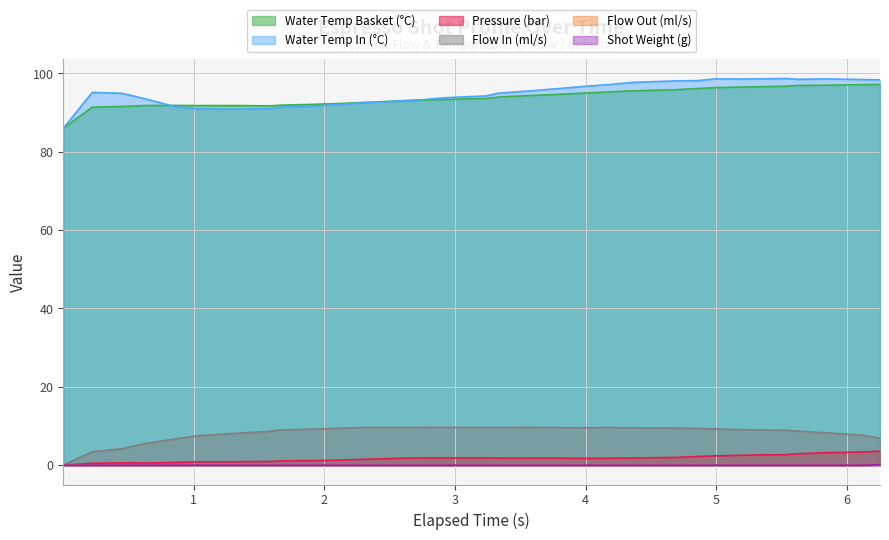

Rank the series at 4.184 from lowest to highest value.

flow_out, current_total_shot_weight, pressure, flow_in, water_temperature_basket, water_temperature_in